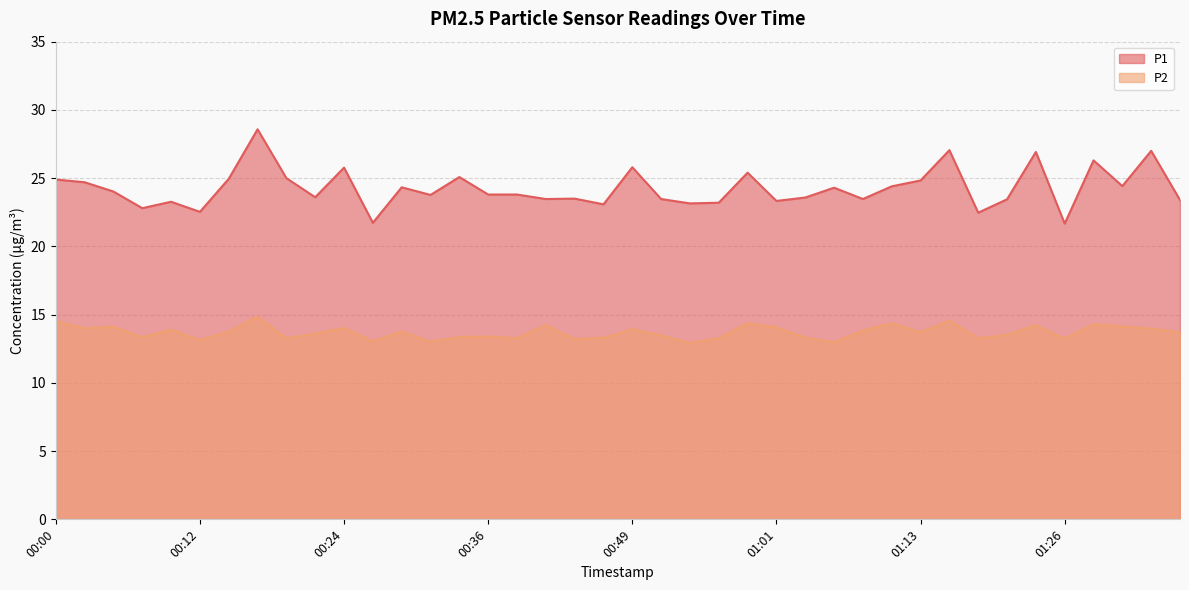

How many lines are shown in the chart?

2